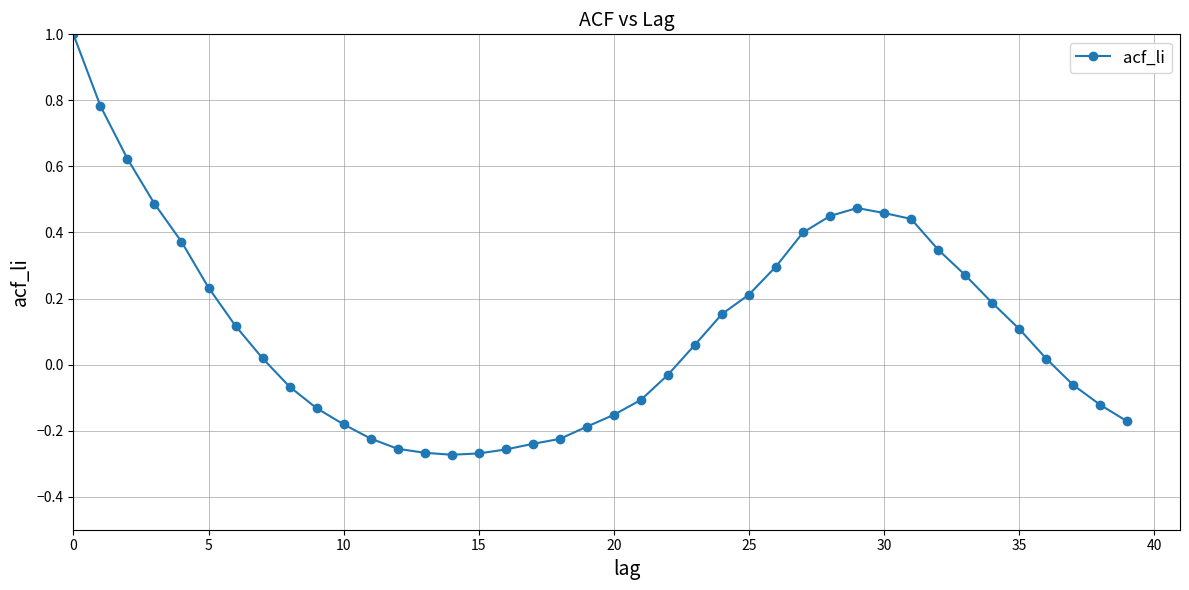

What is the difference between the maximum and minimum values?

1.3